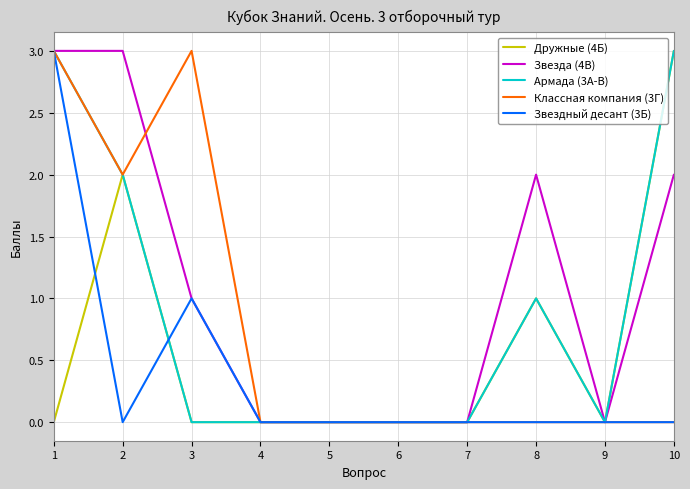

Count the Армада (3А-В) values in the range 0 to 2.

8